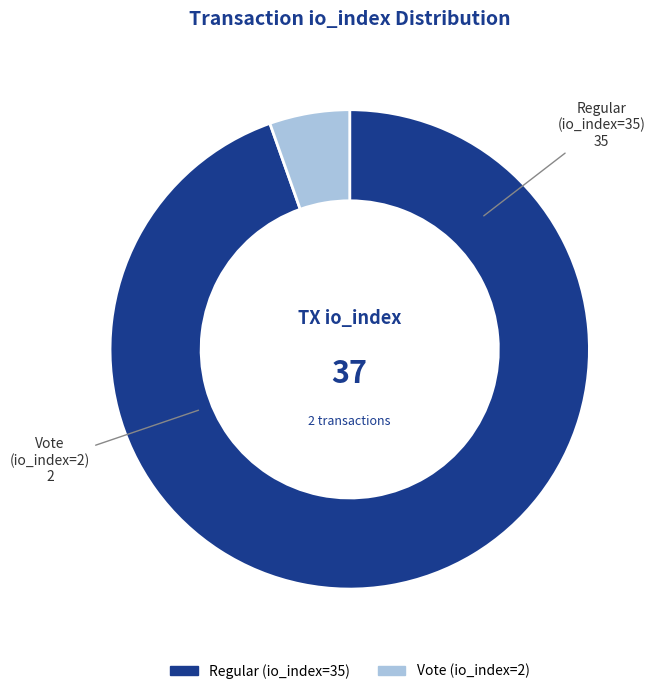

Combined, do Regular (io_index=35) and Vote (io_index=2) account for over 50%?

Yes